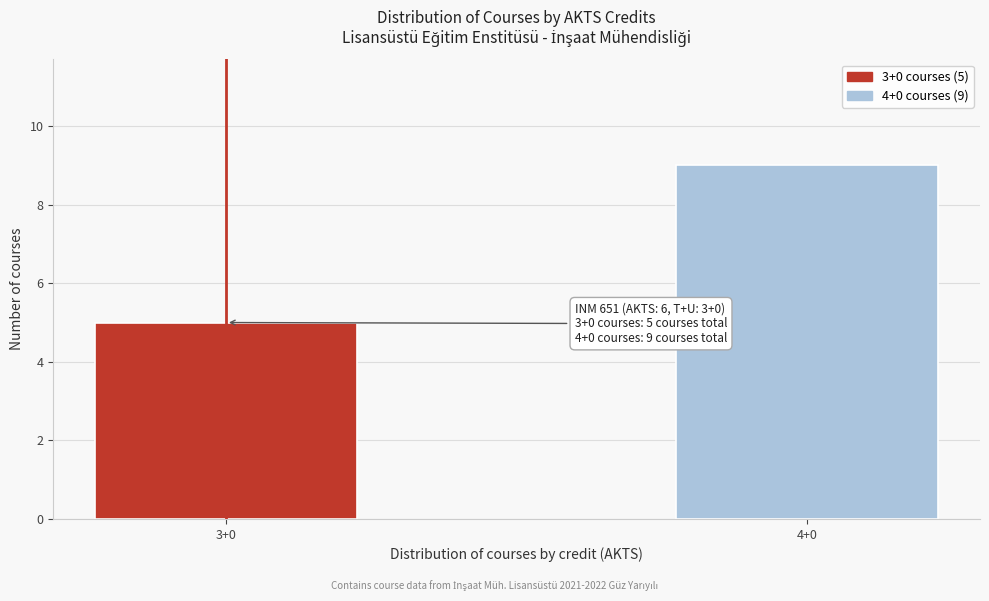

Reading left to right, transcribe all the data shown in this chart.

3+0=5	4+0=9